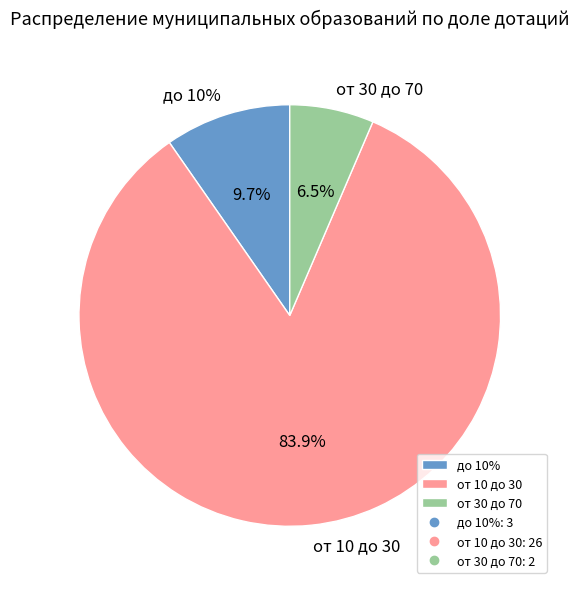

To the nearest percent, what percentage of the pie is от 30 до 70?

6%